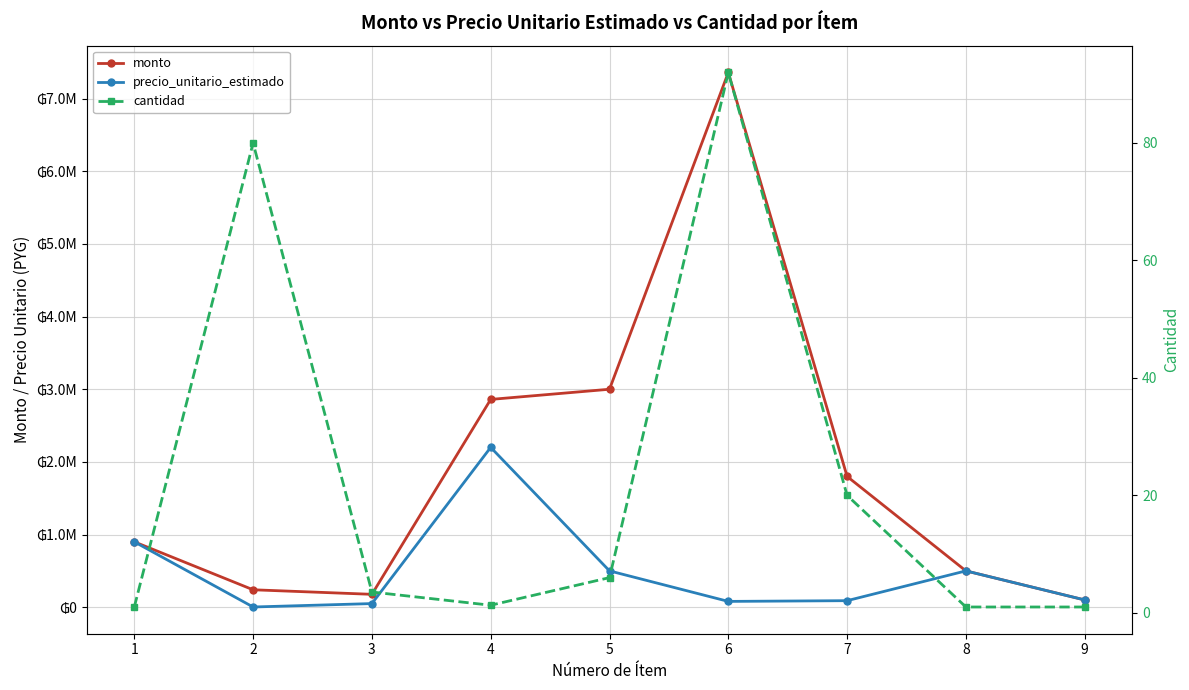

True or false: precio_unitario_estimado has a value of 23337.3 at 9.

False